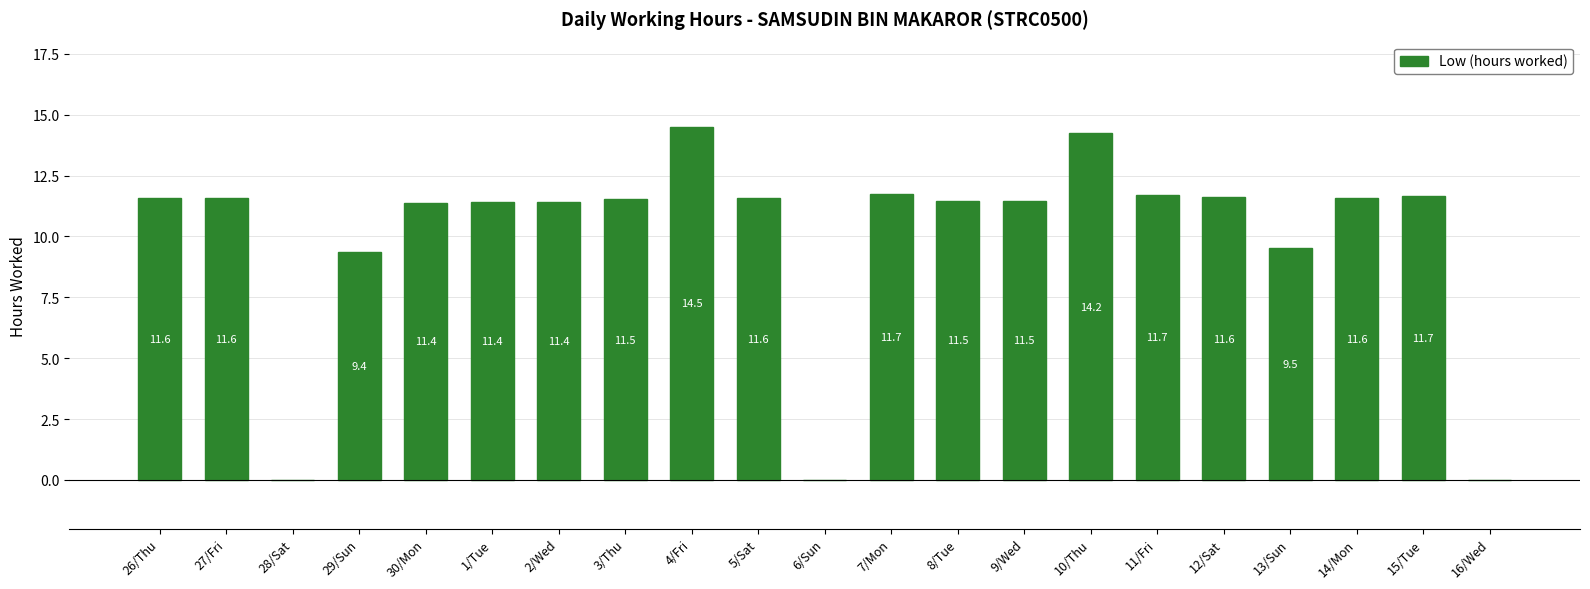

Read the value at 8/Tue.

11.5